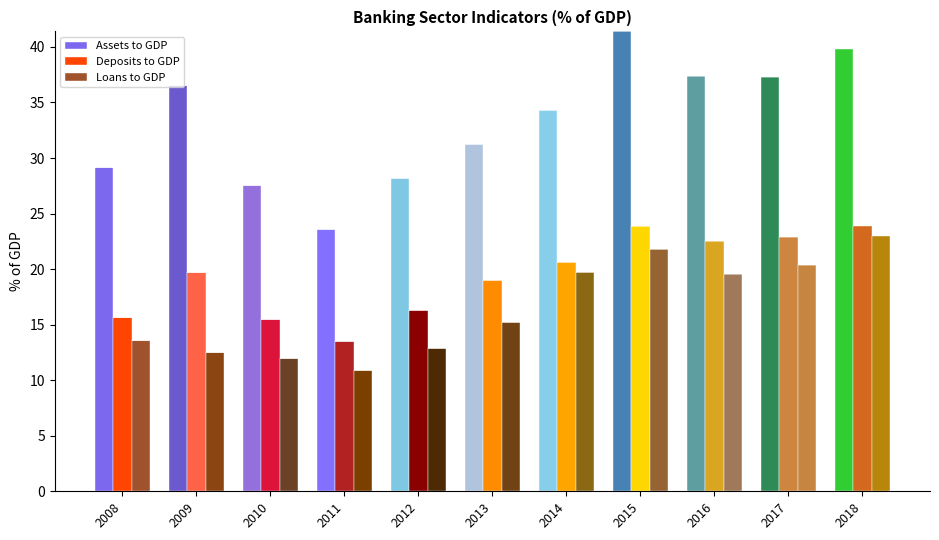

What is the average value of the Assets to GDP series?

2.7